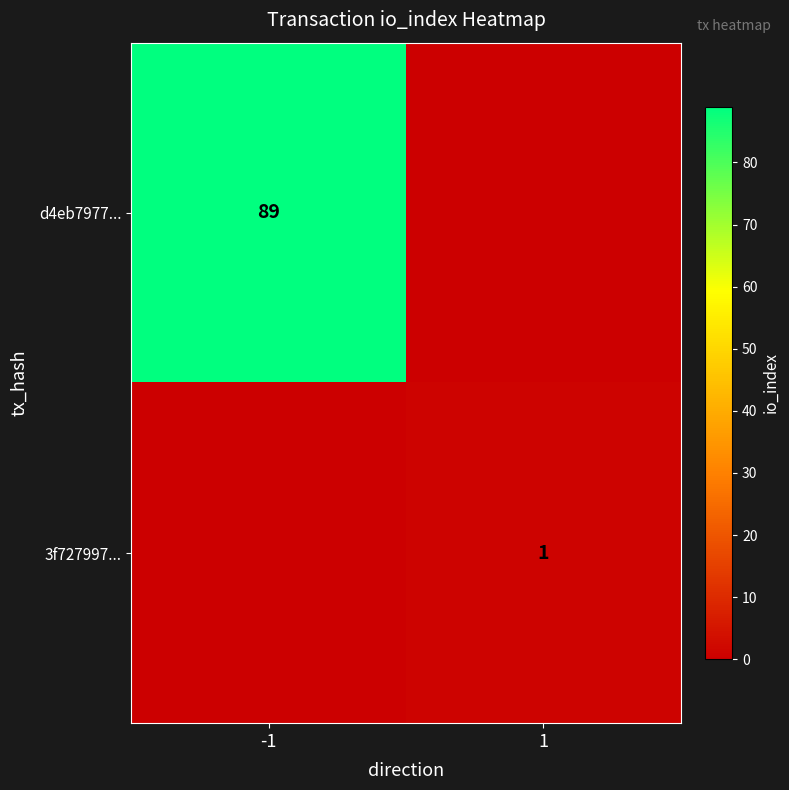

The d4eb7977... series shows 30 at -1. True or false?

False